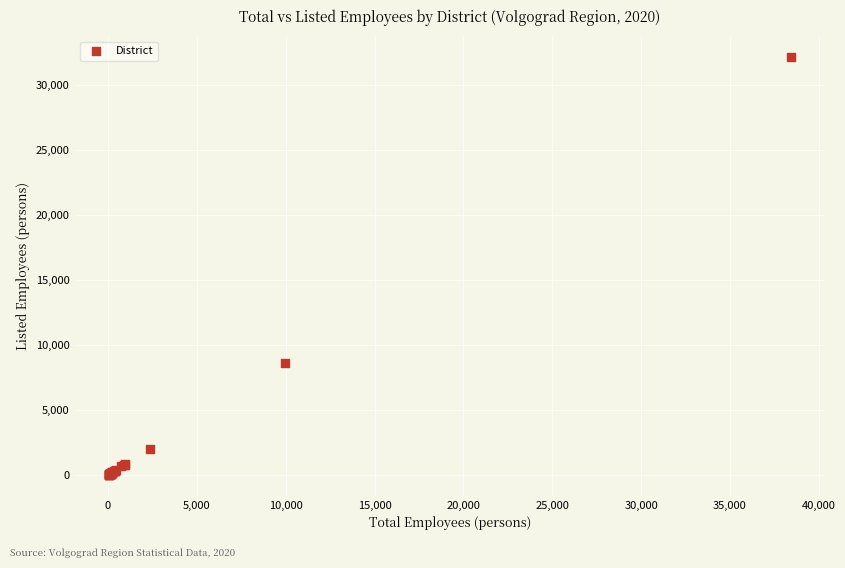

What Y value in the scatter plot is closest to 16104?

8618.6